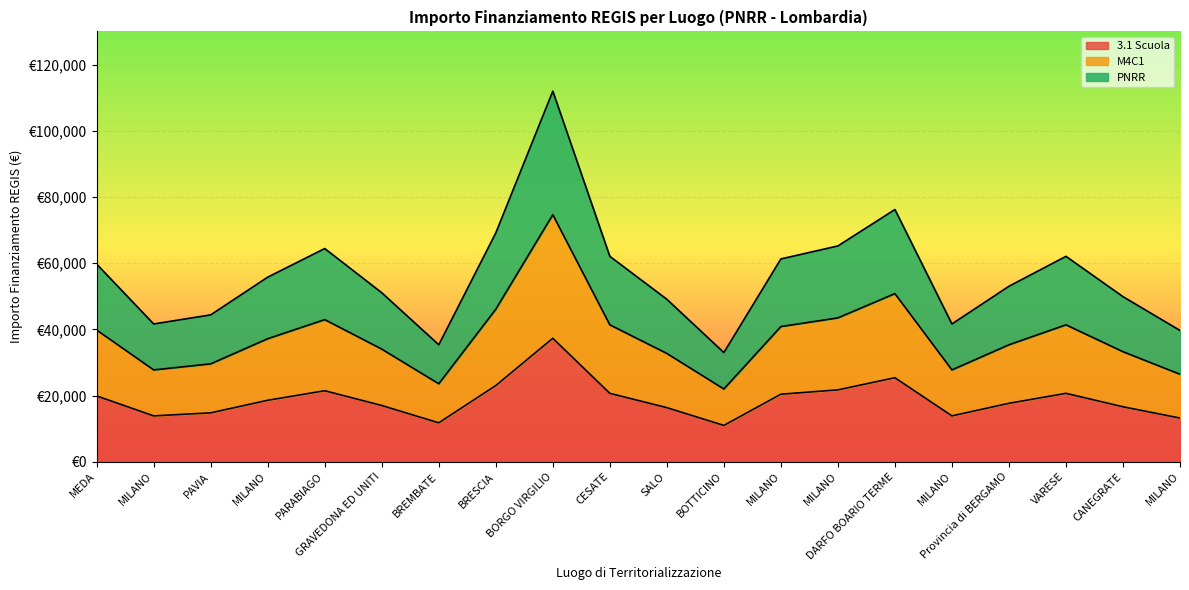

Where is the first local minimum for PNRR?

MILANO